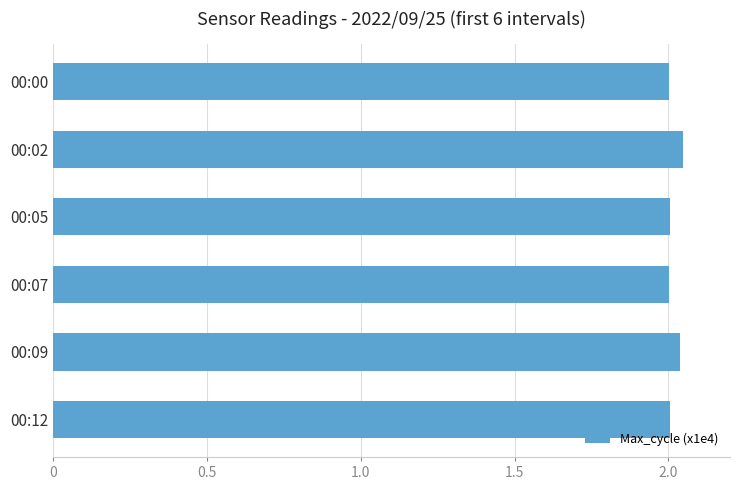

What is the sum of all values?

12.1